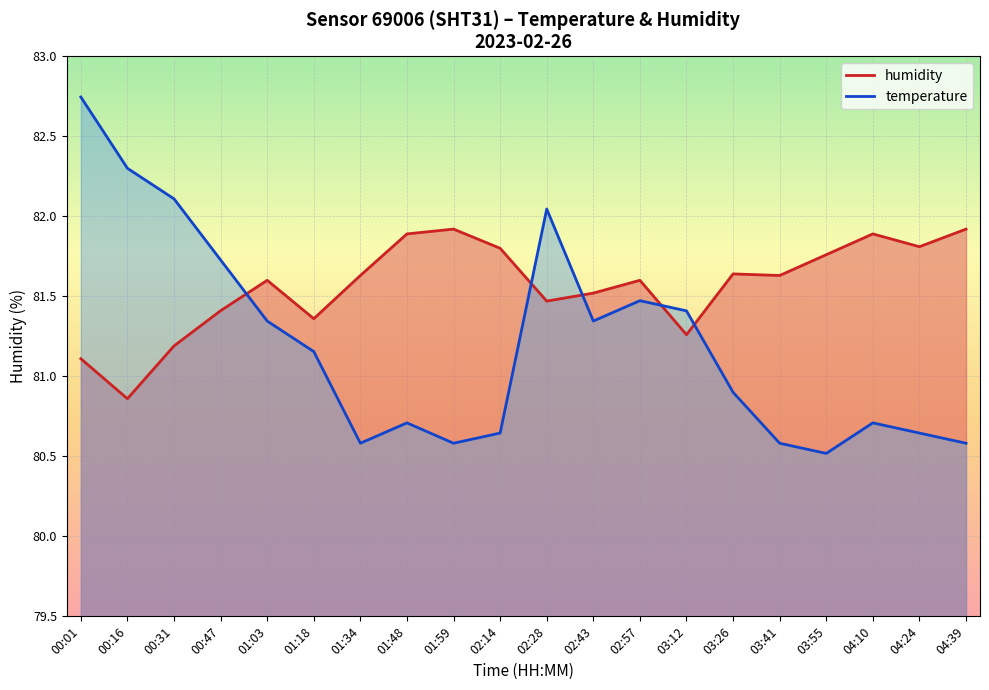

Which series has the largest range (max minus min)?

humidity